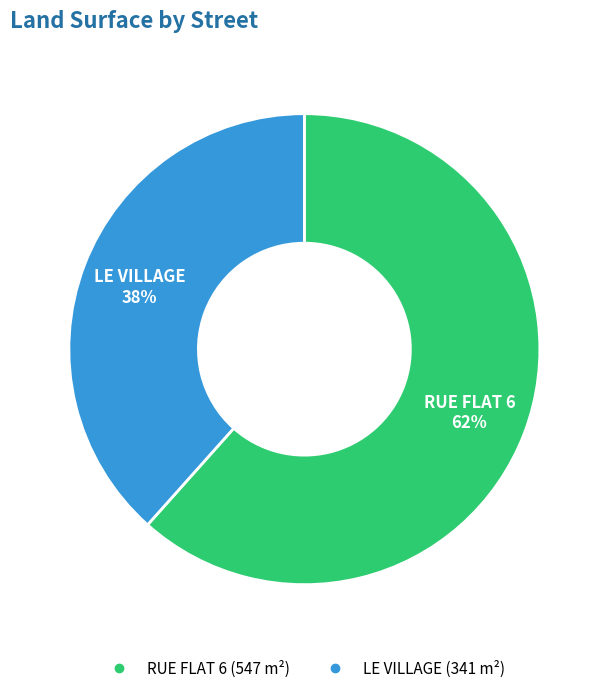

To the nearest percent, what is the combined percentage of RUE FLAT 6 and LE VILLAGE?

100%